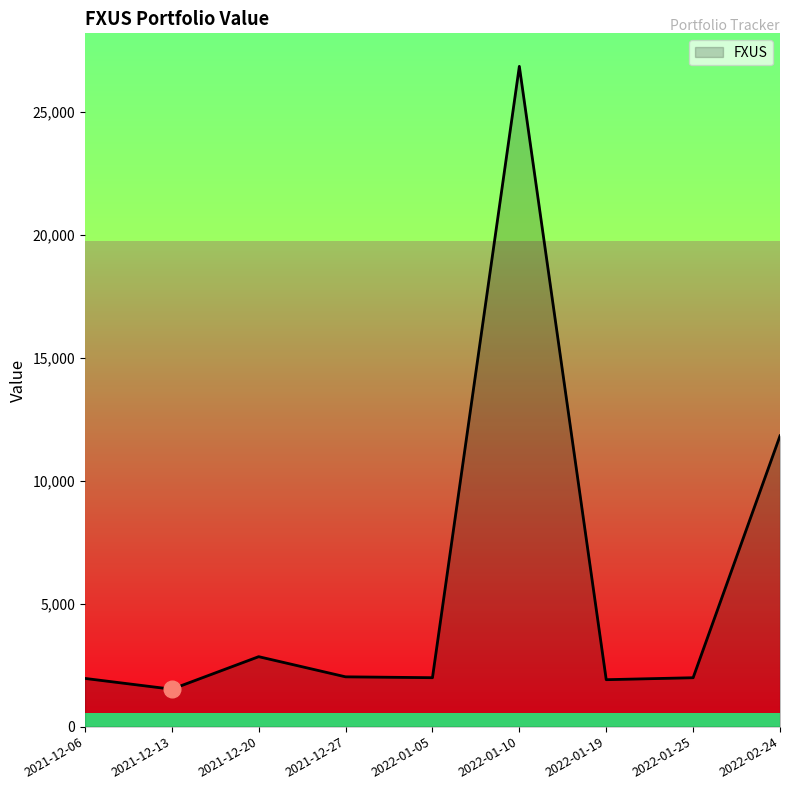

What is the minimum value shown in the chart?

1523.0